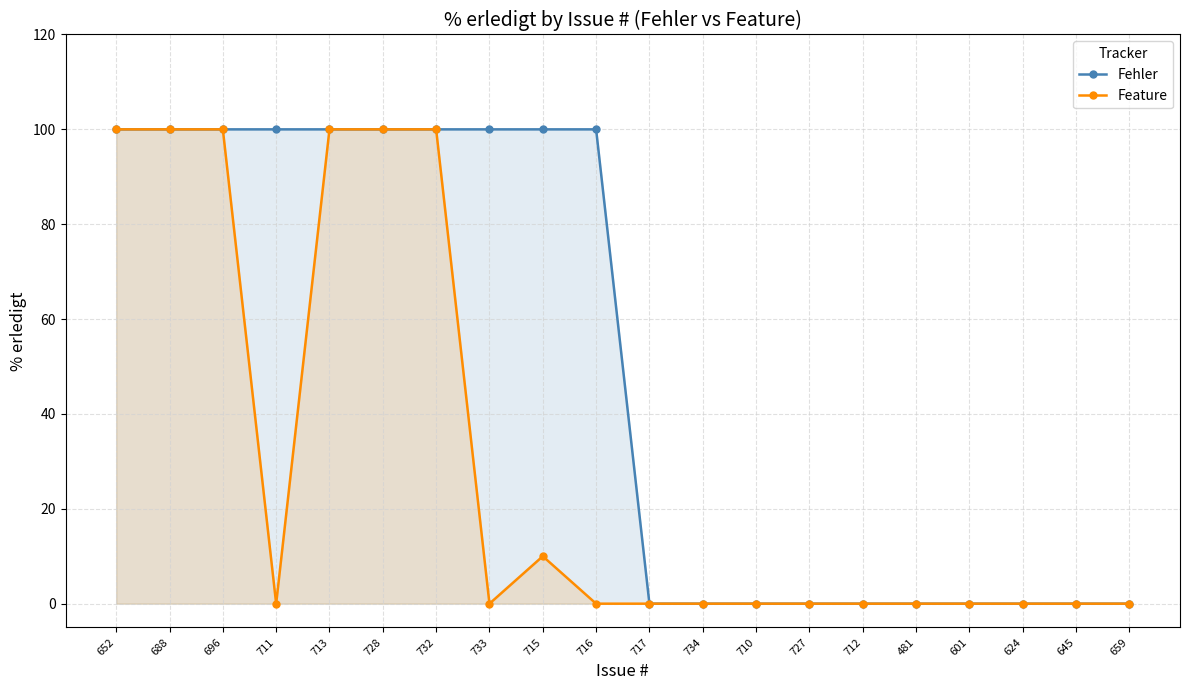

List the series in order of their peak value, lowest first.

Fehler, Feature